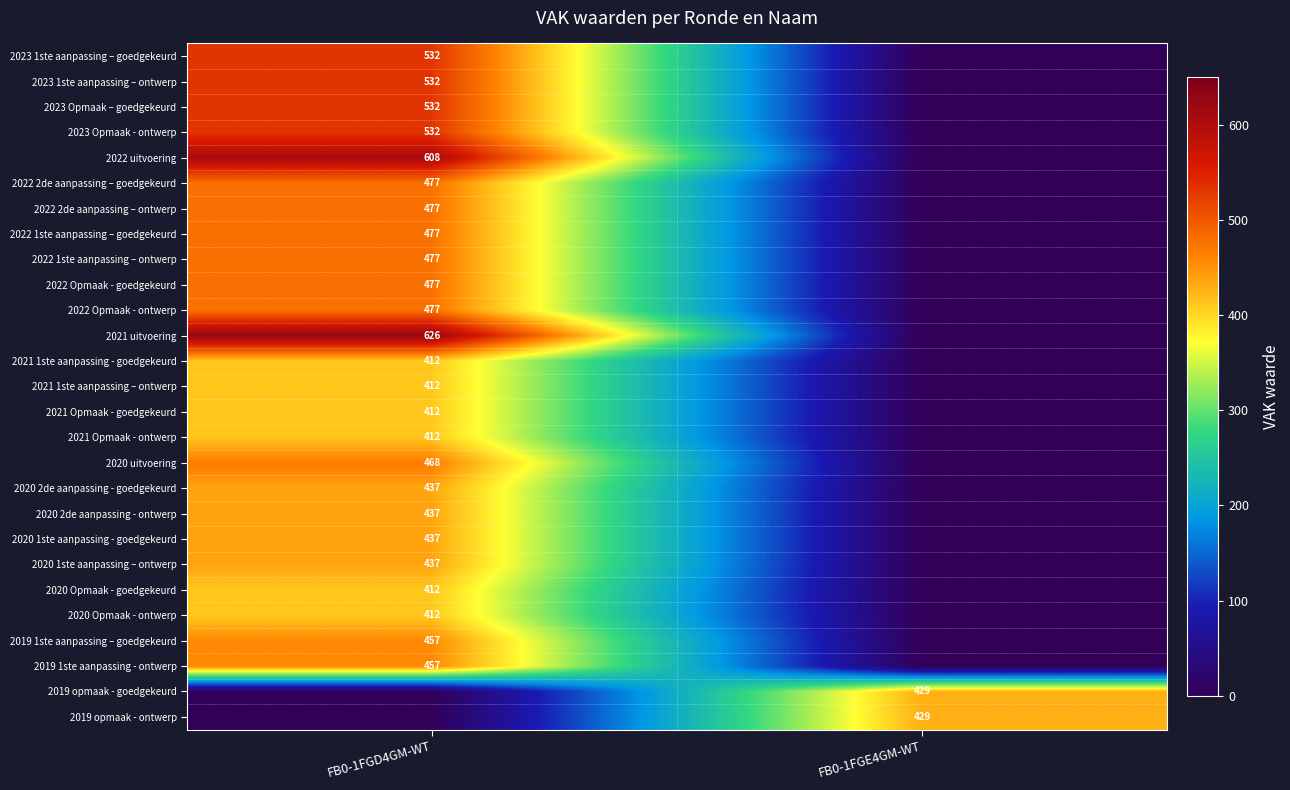

At how many categories does at least one series exceed 232?

2